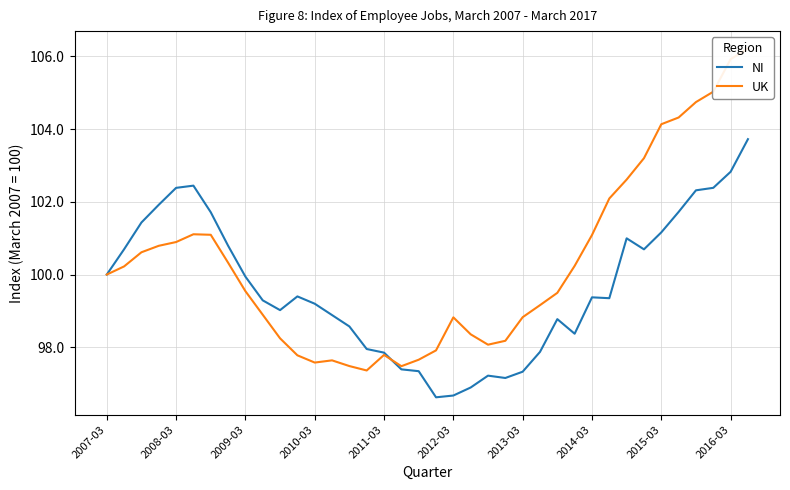

What is the minimum value for NI?

96.6